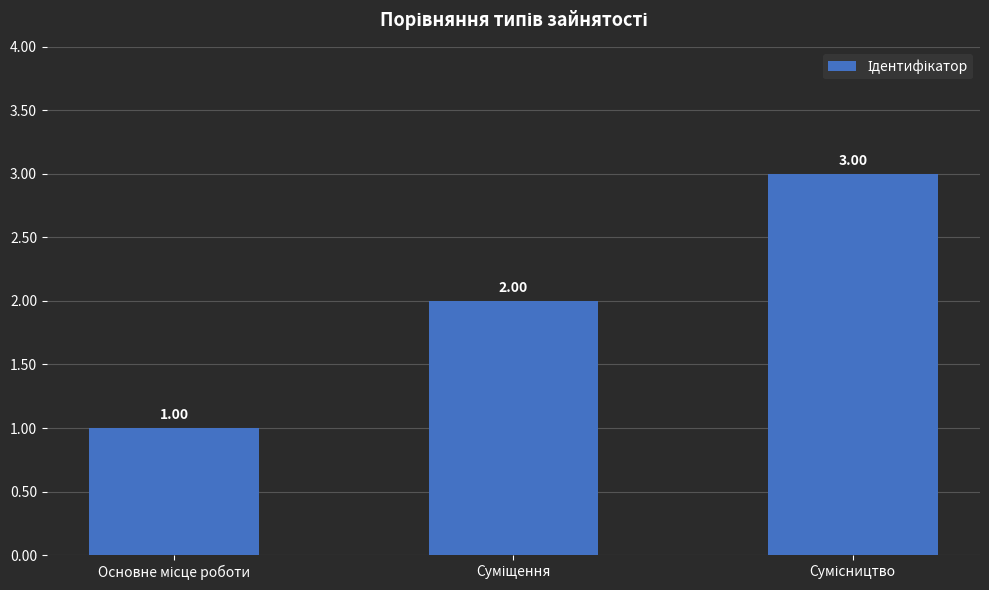

What is the sum of all values?

6